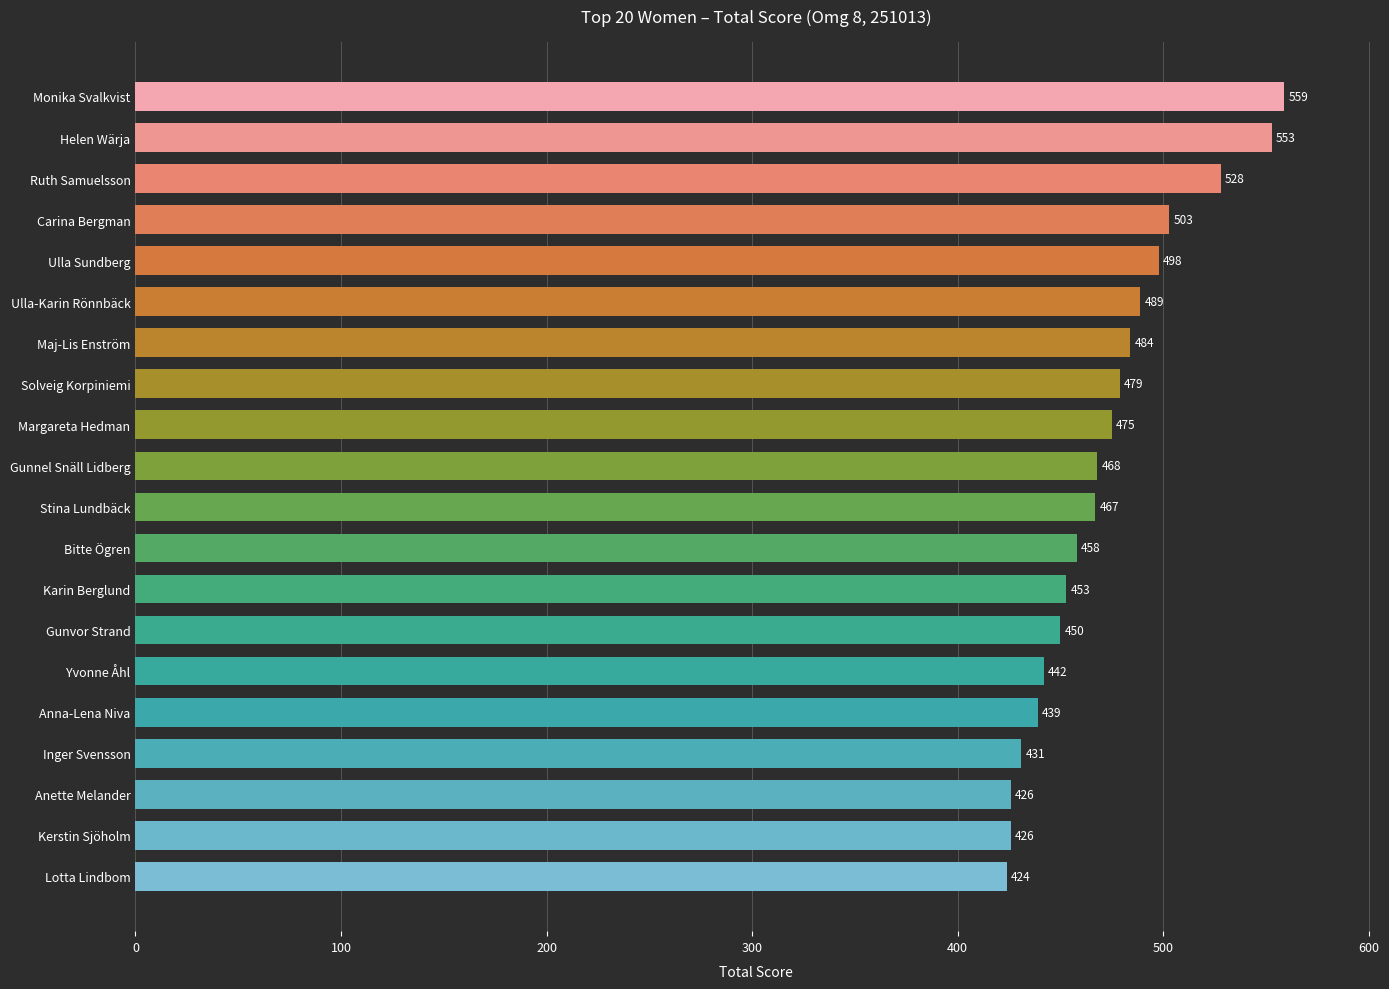

What is the sum of all values?

9452